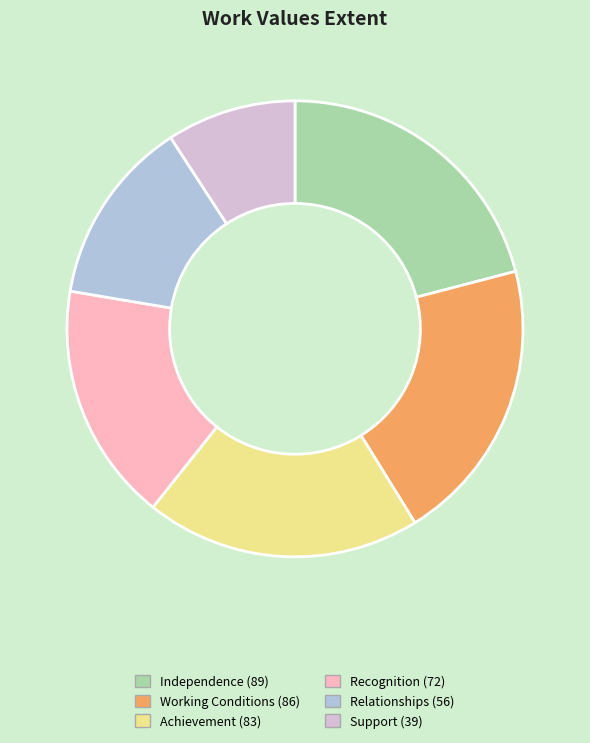

Approximately how many times larger is the value at Achievement (83) compared to Independence (89)?

0.9